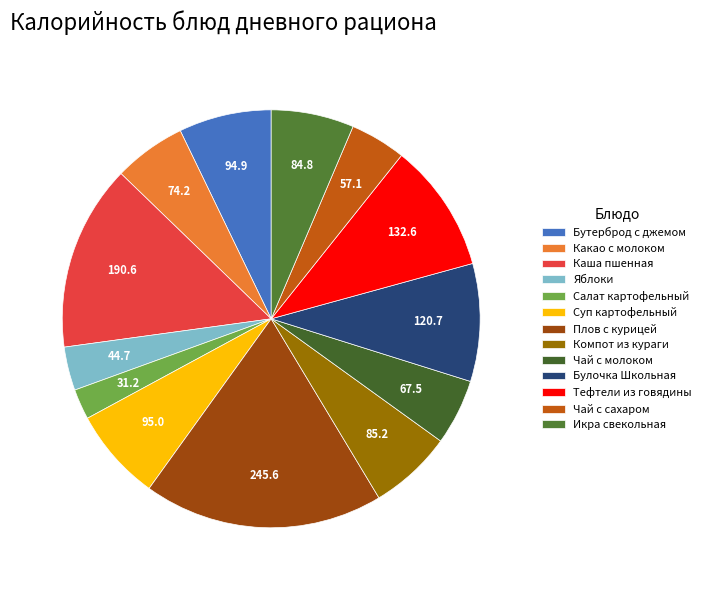

Does Чай с сахаром represent more than half of the total?

No